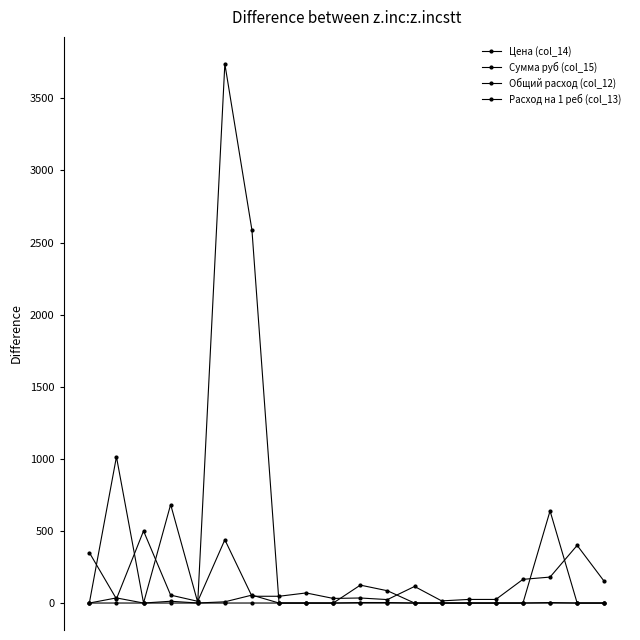

Is this an area chart (filled region under the line)?

No